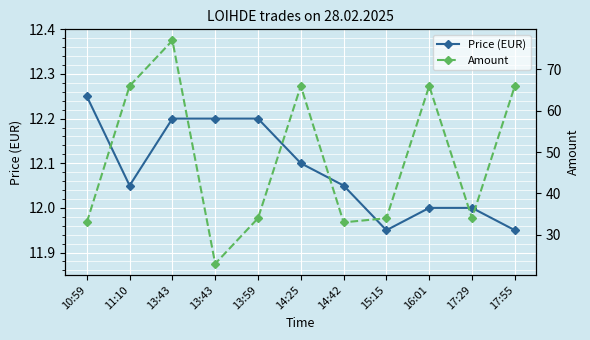

What is the difference between the Price (EUR) values at 13:59 and 10:59?

0.1